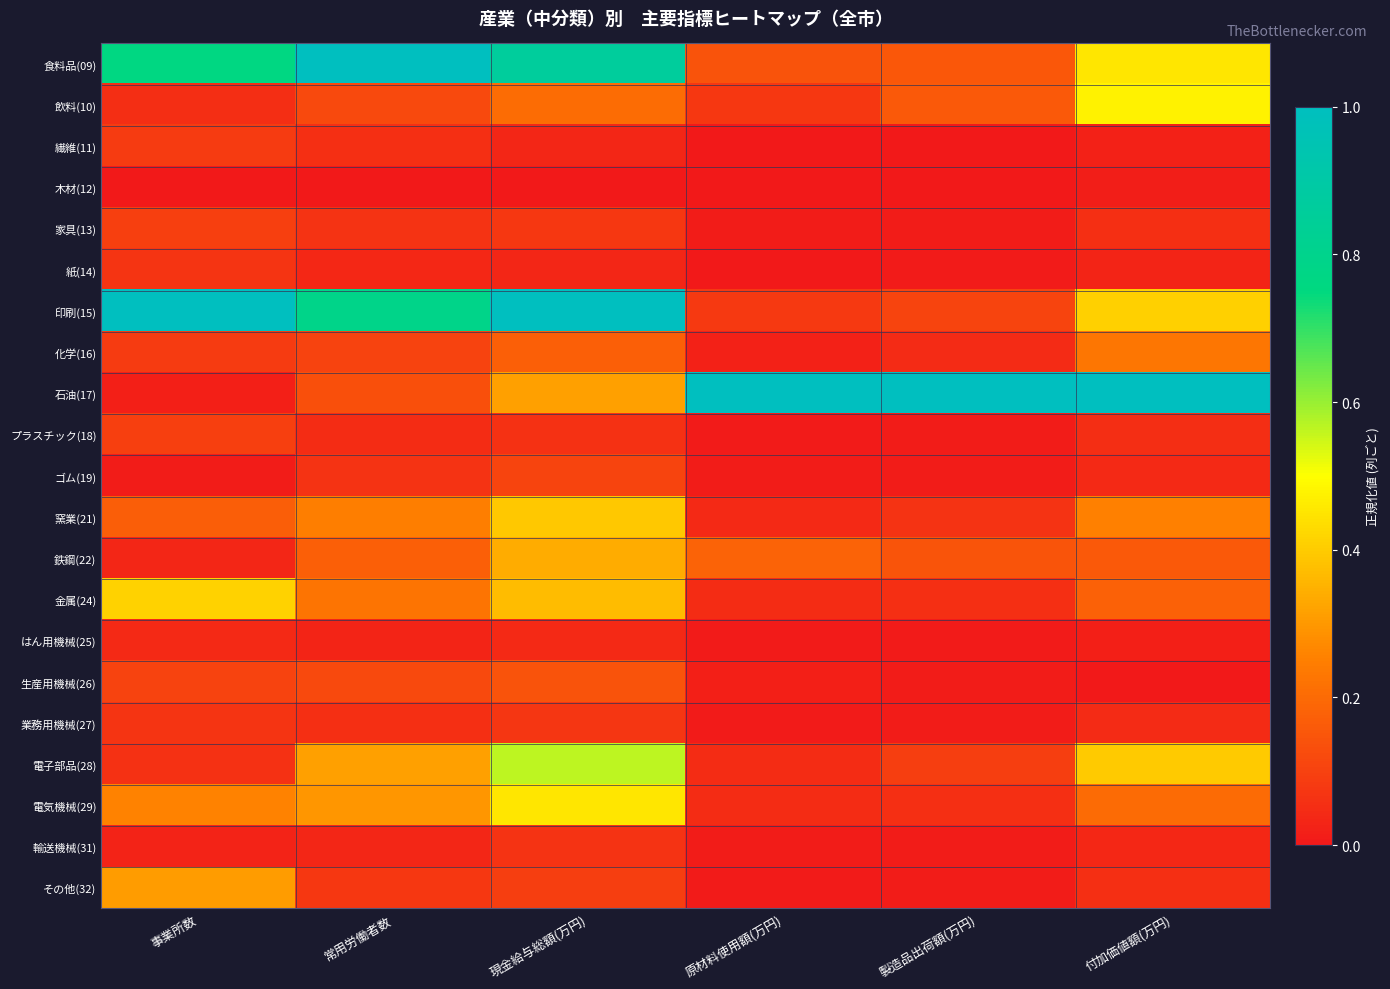

Reading left to right, list all the values displayed in this chart.

食料品(09): 事業所数=0.8	常用労働者数=1.0	現金給与総額(万円)=0.9	原材料使用額(万円)=0.1	製造品出荷額(万円)=0.2	付加価値額(万円)=0.5
飲料(10): 事業所数=0.1	常用労働者数=0.1	現金給与総額(万円)=0.2	原材料使用額(万円)=0.1	製造品出荷額(万円)=0.2	付加価値額(万円)=0.5
繊維(11): 事業所数=0.1	常用労働者数=0.1	現金給与総額(万円)=0.0	原材料使用額(万円)=0.0	製造品出荷額(万円)=0.0	付加価値額(万円)=0.0
木材(12): 事業所数=0.0	常用労働者数=0.0	現金給与総額(万円)=0.0	原材料使用額(万円)=0.0	製造品出荷額(万円)=0.0	付加価値額(万円)=0.0
家具(13): 事業所数=0.1	常用労働者数=0.1	現金給与総額(万円)=0.1	原材料使用額(万円)=0.0	製造品出荷額(万円)=0.0	付加価値額(万円)=0.1
紙(14): 事業所数=0.1	常用労働者数=0.0	現金給与総額(万円)=0.0	原材料使用額(万円)=0.0	製造品出荷額(万円)=0.0	付加価値額(万円)=0.0
印刷(15): 事業所数=1.0	常用労働者数=0.8	現金給与総額(万円)=1.0	原材料使用額(万円)=0.1	製造品出荷額(万円)=0.1	付加価値額(万円)=0.4
化学(16): 事業所数=0.1	常用労働者数=0.1	現金給与総額(万円)=0.2	原材料使用額(万円)=0.0	製造品出荷額(万円)=0.0	付加価値額(万円)=0.2
石油(17): 事業所数=0.0	常用労働者数=0.1	現金給与総額(万円)=0.3	原材料使用額(万円)=1.0	製造品出荷額(万円)=1.0	付加価値額(万円)=1.0
プラスチック(18): 事業所数=0.1	常用労働者数=0.1	現金給与総額(万円)=0.1	原材料使用額(万円)=0.0	製造品出荷額(万円)=0.0	付加価値額(万円)=0.1
ゴム(19): 事業所数=0.0	常用労働者数=0.1	現金給与総額(万円)=0.1	原材料使用額(万円)=0.0	製造品出荷額(万円)=0.0	付加価値額(万円)=0.0
窯業(21): 事業所数=0.2	常用労働者数=0.2	現金給与総額(万円)=0.4	原材料使用額(万円)=0.0	製造品出荷額(万円)=0.1	付加価値額(万円)=0.3
鉄鋼(22): 事業所数=0.0	常用労働者数=0.2	現金給与総額(万円)=0.3	原材料使用額(万円)=0.2	製造品出荷額(万円)=0.1	付加価値額(万円)=0.2
金属(24): 事業所数=0.4	常用労働者数=0.2	現金給与総額(万円)=0.4	原材料使用額(万円)=0.1	製造品出荷額(万円)=0.1	付加価値額(万円)=0.2
はん用機械(25): 事業所数=0.0	常用労働者数=0.0	現金給与総額(万円)=0.0	原材料使用額(万円)=0.0	製造品出荷額(万円)=0.0	付加価値額(万円)=0.0
生産用機械(26): 事業所数=0.1	常用労働者数=0.1	現金給与総額(万円)=0.1	原材料使用額(万円)=0.0	製造品出荷額(万円)=0.0	付加価値額(万円)=0.0
業務用機械(27): 事業所数=0.1	常用労働者数=0.1	現金給与総額(万円)=0.1	原材料使用額(万円)=0.0	製造品出荷額(万円)=0.0	付加価値額(万円)=0.0
電子部品(28): 事業所数=0.1	常用労働者数=0.3	現金給与総額(万円)=0.6	原材料使用額(万円)=0.0	製造品出荷額(万円)=0.1	付加価値額(万円)=0.4
電気機械(29): 事業所数=0.3	常用労働者数=0.3	現金給与総額(万円)=0.5	原材料使用額(万円)=0.0	製造品出荷額(万円)=0.1	付加価値額(万円)=0.2
輸送機械(31): 事業所数=0.0	常用労働者数=0.0	現金給与総額(万円)=0.1	原材料使用額(万円)=0.0	製造品出荷額(万円)=0.0	付加価値額(万円)=0.0
その他(32): 事業所数=0.3	常用労働者数=0.1	現金給与総額(万円)=0.1	原材料使用額(万円)=0.0	製造品出荷額(万円)=0.0	付加価値額(万円)=0.1